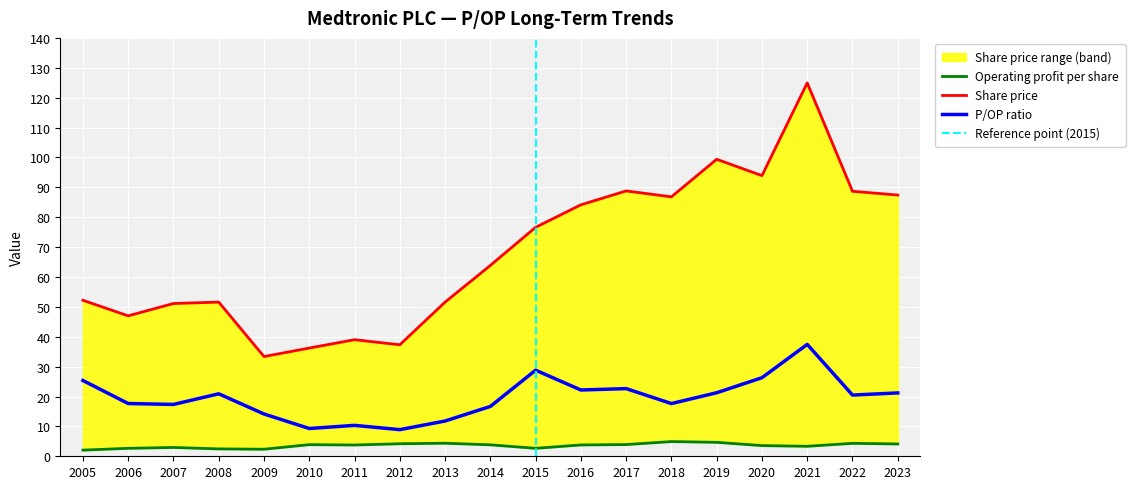

At which label is Share price closest to 79?

2015